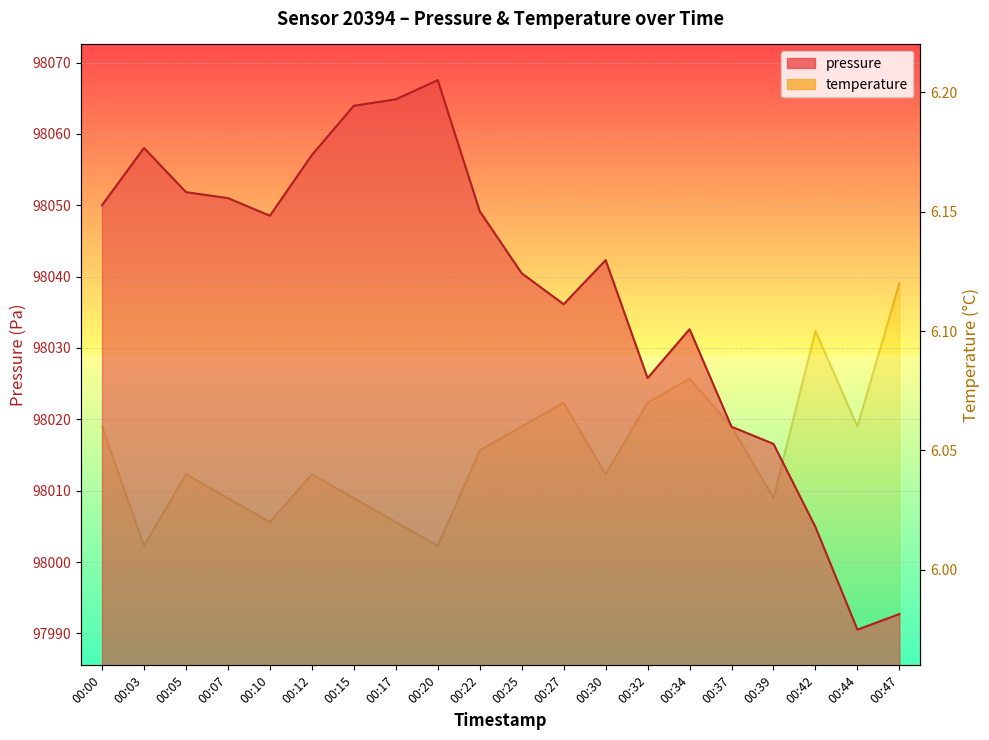

Which series changed the most between 00:03 and 00:22?

pressure